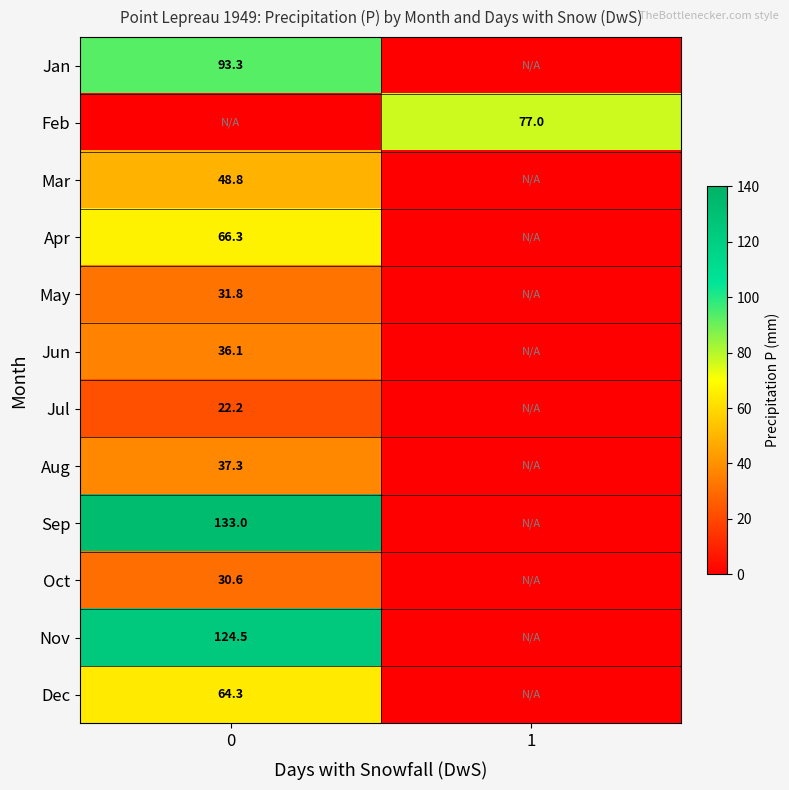

Is the value of Jan at 0 greater than the value of Nov at 0?

No